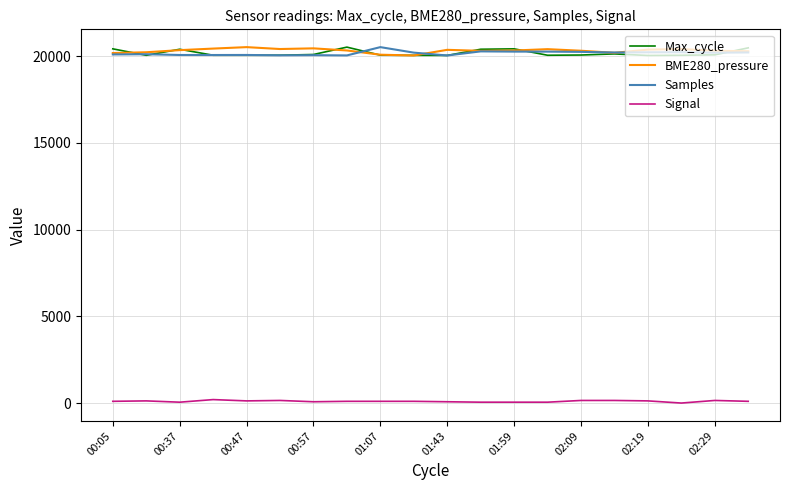

True or false: Signal and BME280_pressure cross at least once.

False